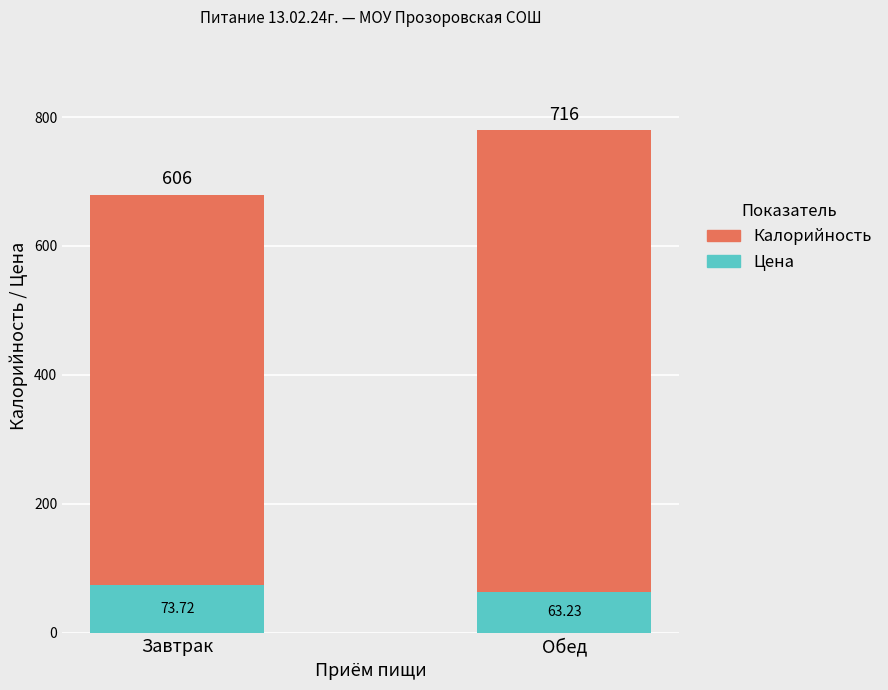

List the labels in order of Цена value, largest first.

Завтрак, Обед